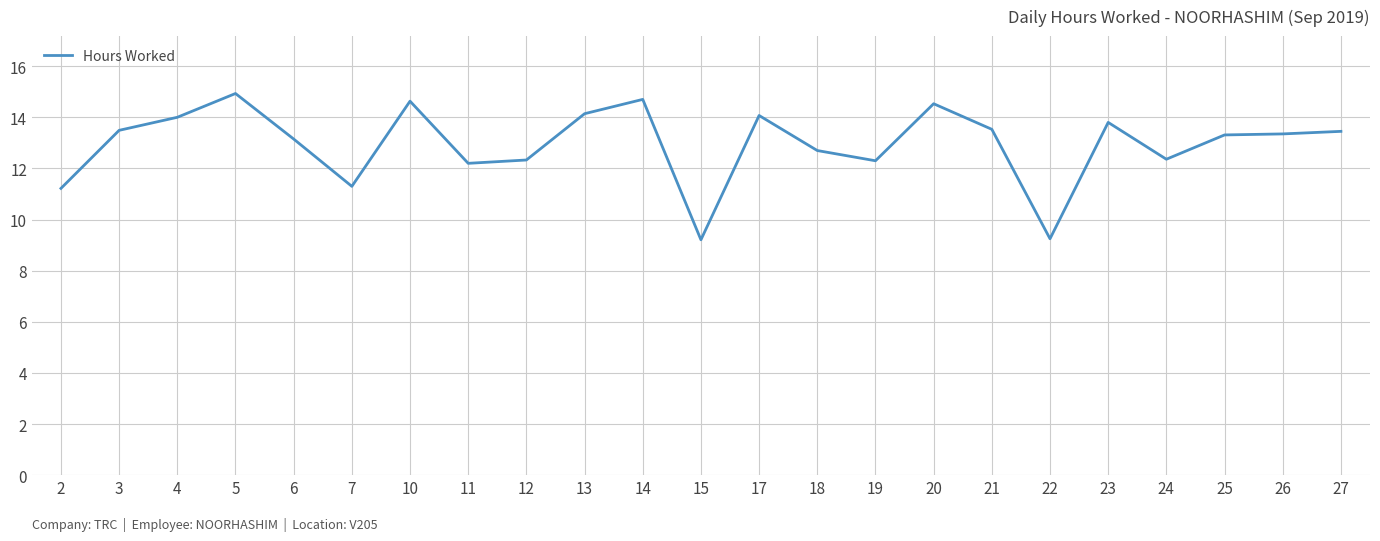

What is the difference between the maximum and minimum values?

5.7